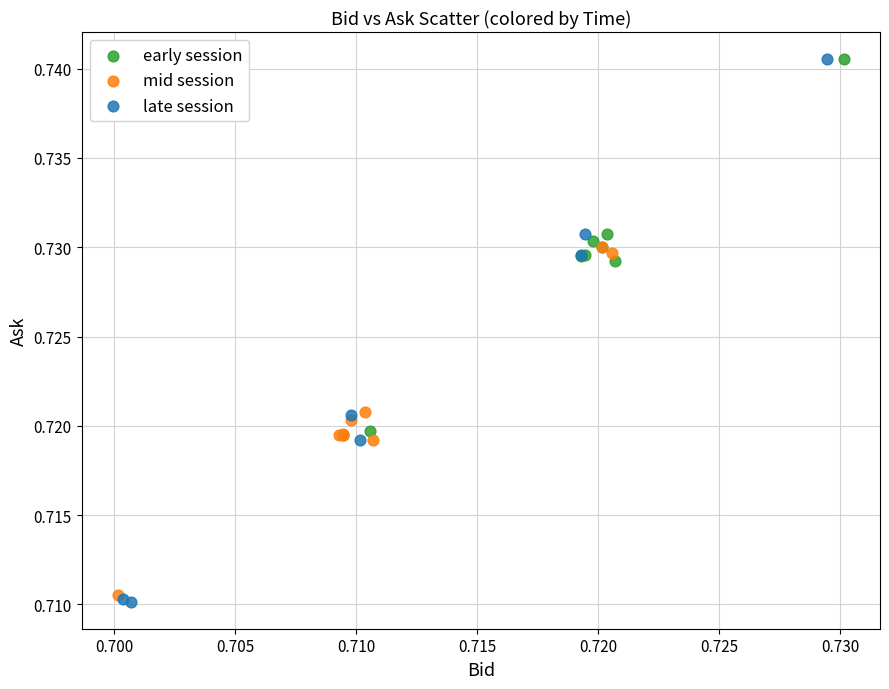

Which series has the largest Y range (max minus min)?

late session